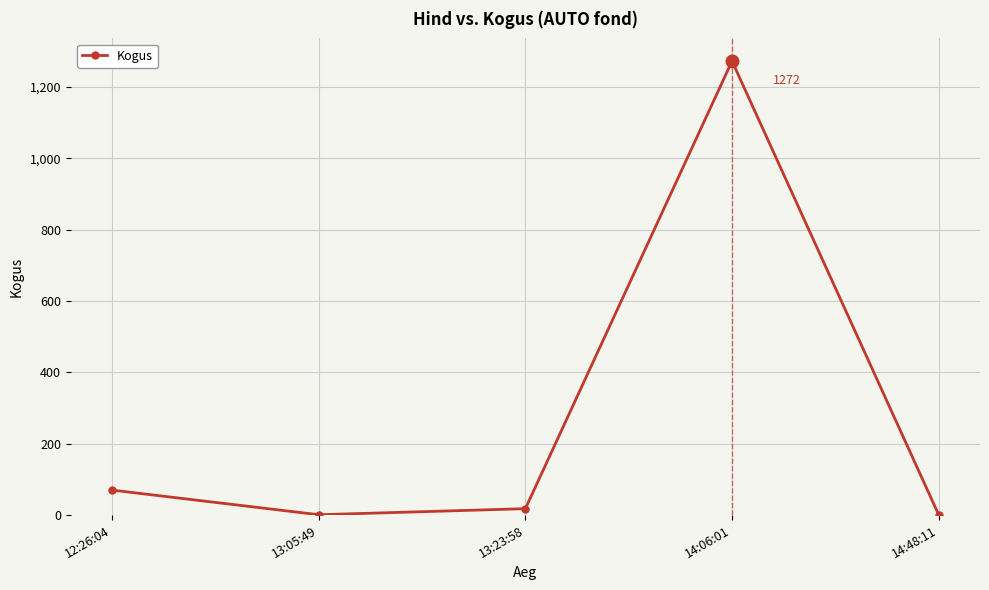

What is the minimum value shown in the chart?

1